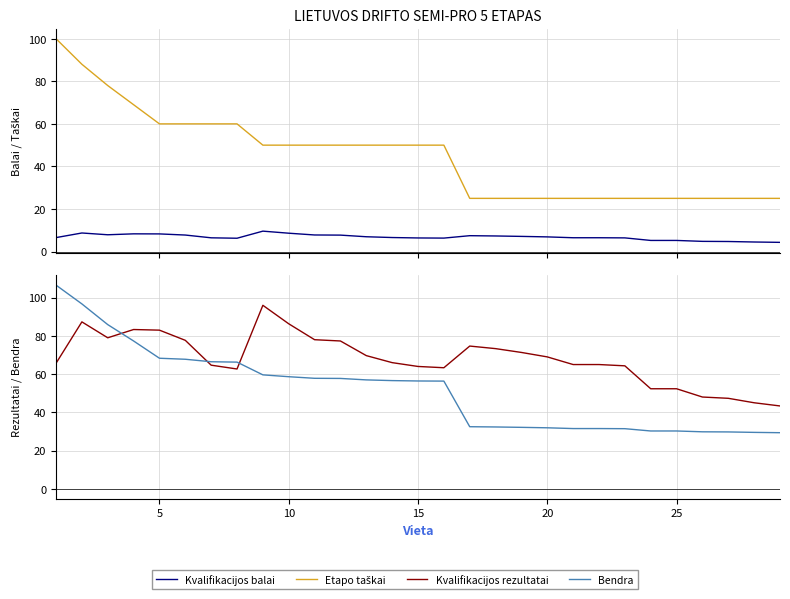

After their last crossing, which series has the higher values: Kvalifikacijos rezultatai or Etapo taškai?

Kvalifikacijos rezultatai